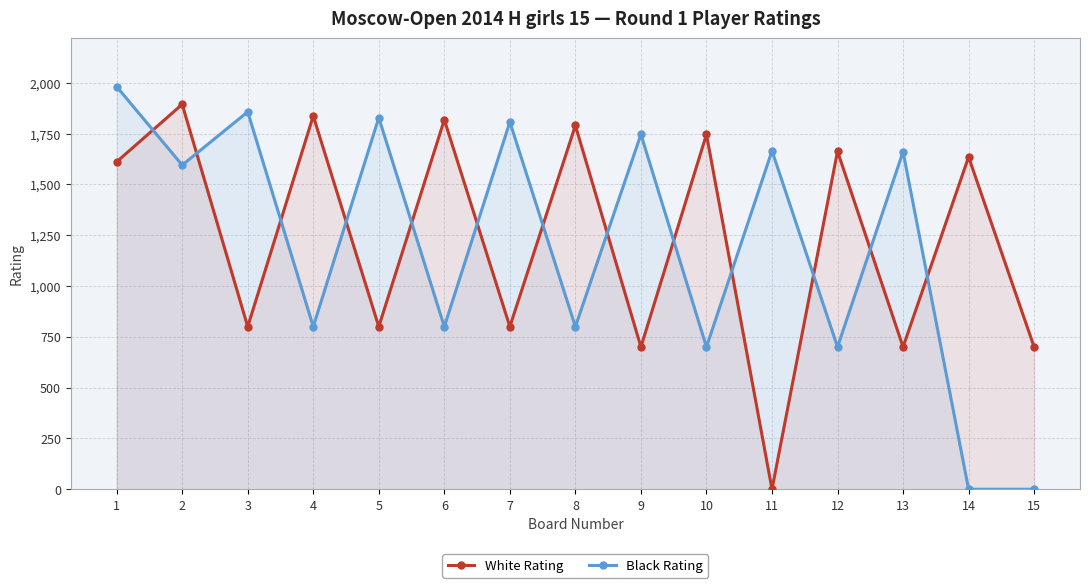

What is the value of the Black Rating point at the 1st from the left?

1981